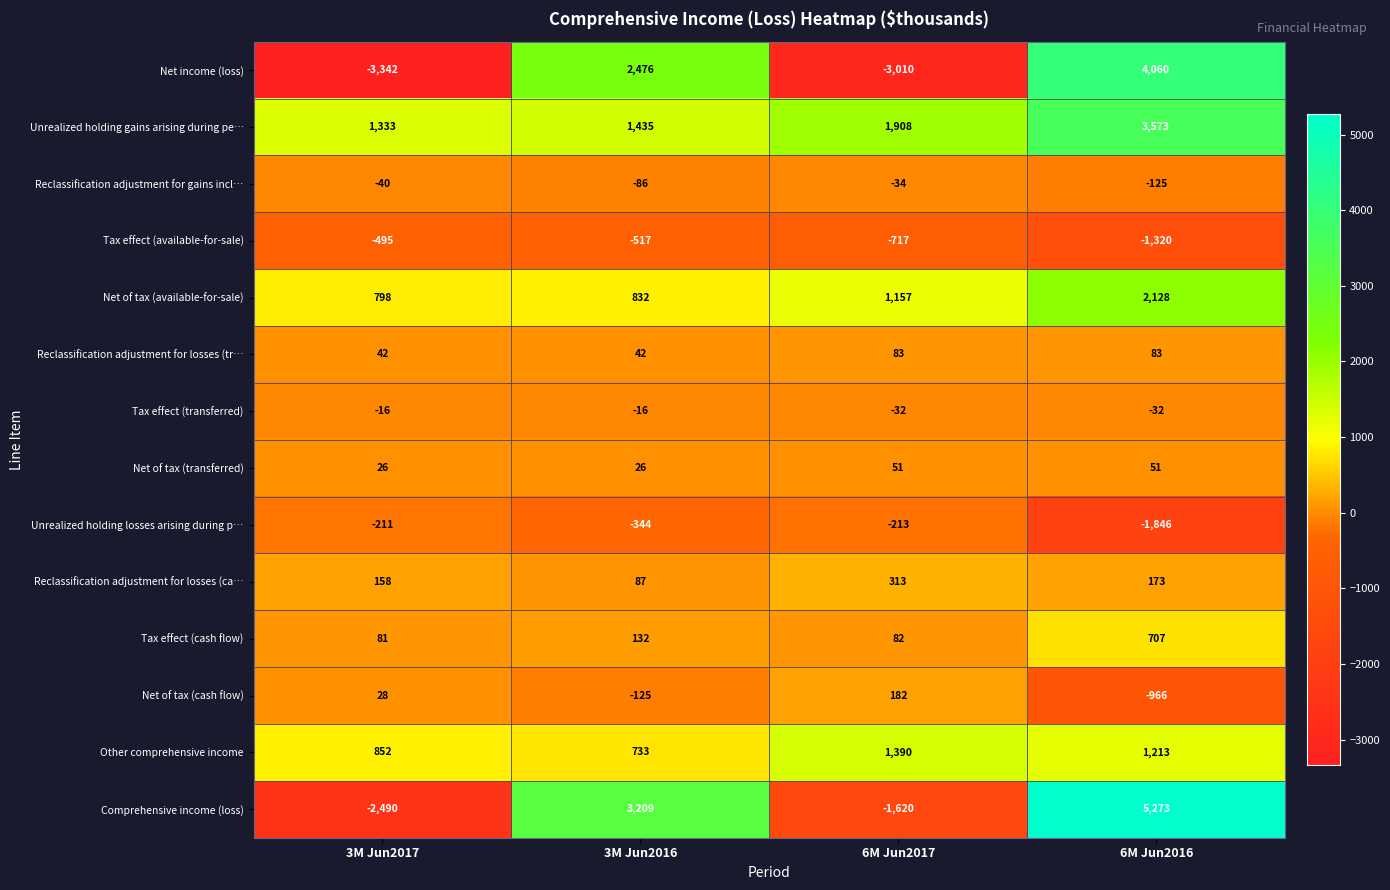

Rank the series at 3M Jun2016 from lowest to highest value.

Tax effect (available-for-sale), Unrealized holding losses arising during p…, Net of tax (cash flow), Reclassification adjustment for gains incl…, Tax effect (transferred), Net of tax (transferred), Reclassification adjustment for losses (tr…, Reclassification adjustment for losses (ca…, Tax effect (cash flow), Other comprehensive income, Net of tax (available-for-sale), Unrealized holding gains arising during pe…, Net income (loss), Comprehensive income (loss)